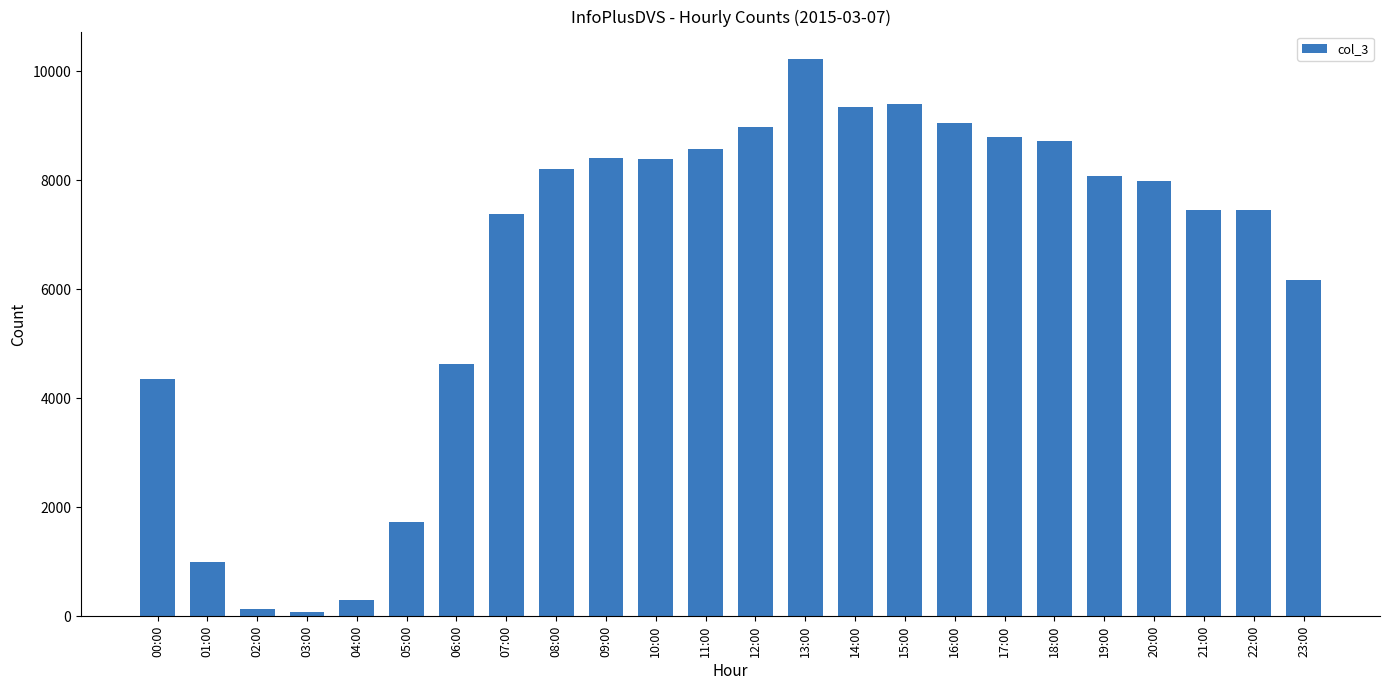

What is the label of the 21st bar from the left?

20:00